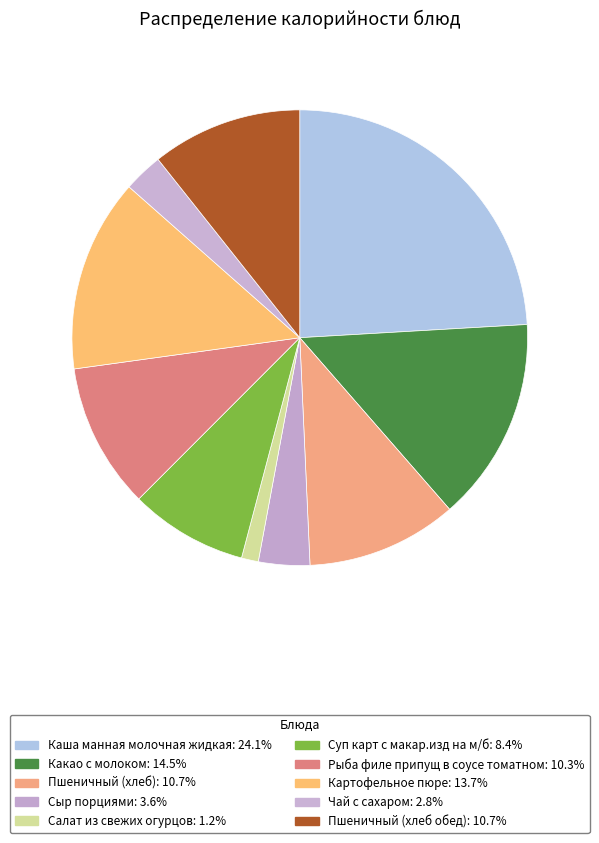

How many slices are in this pie chart?

10